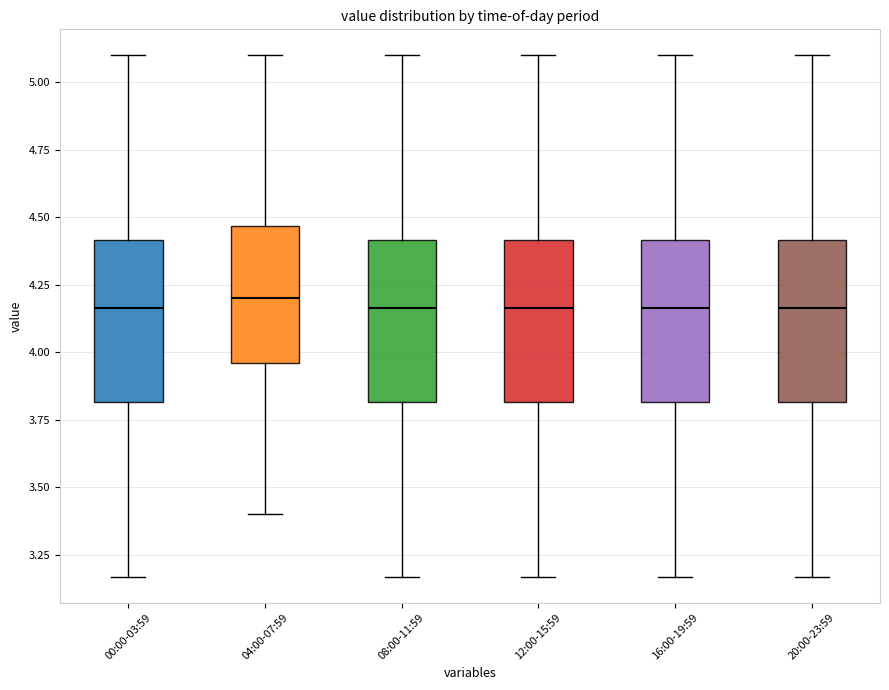

Reading left to right, read every box against the y-axis: the position of its median line, the range the box covers, and the ends of its whiskers. The values are not printed on the chart, so give them approximately, as read against the axis.

00:00-03:59: median 4.15, box 3.80 to 4.40, whiskers 3.15 to 5.10
04:00-07:59: median 4.20, box 3.95 to 4.45, whiskers 3.40 to 5.10
08:00-11:59: median 4.15, box 3.80 to 4.40, whiskers 3.15 to 5.10
12:00-15:59: median 4.15, box 3.80 to 4.40, whiskers 3.15 to 5.10
16:00-19:59: median 4.15, box 3.80 to 4.40, whiskers 3.15 to 5.10
20:00-23:59: median 4.15, box 3.80 to 4.40, whiskers 3.15 to 5.10